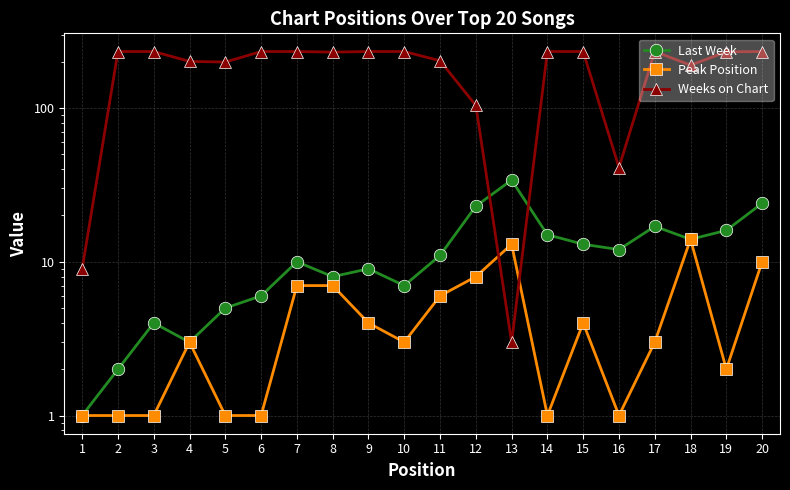

Is it true that Peak Position equals 1 at 9?

False